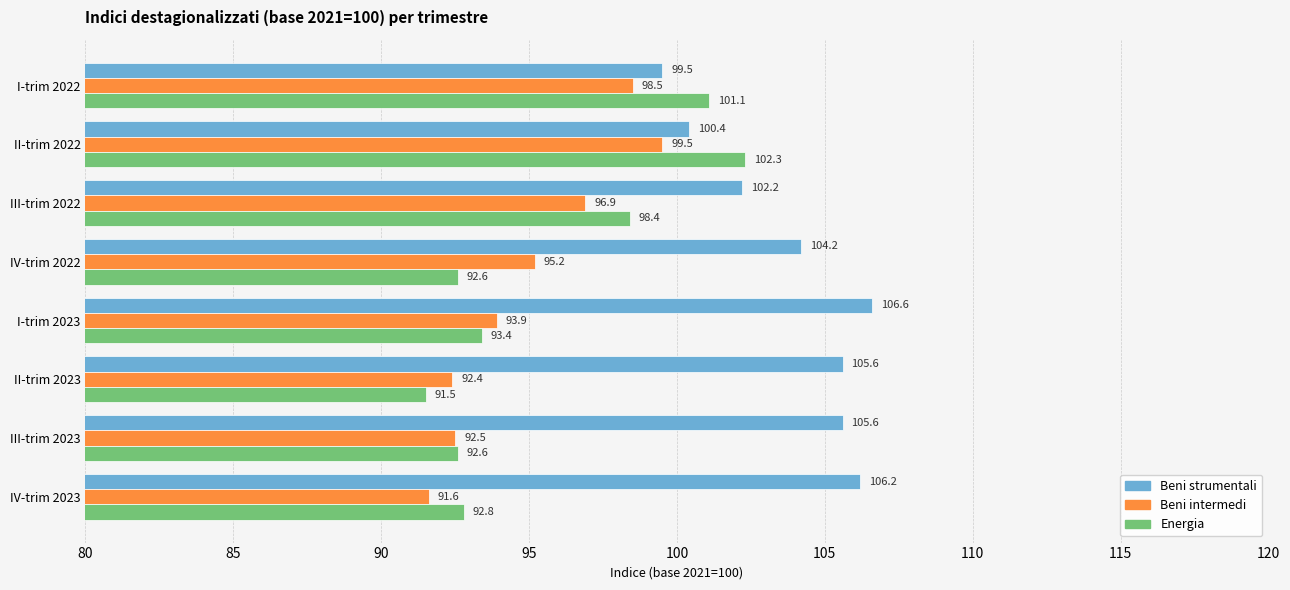

How many data points in Beni strumentali are above 105?

4